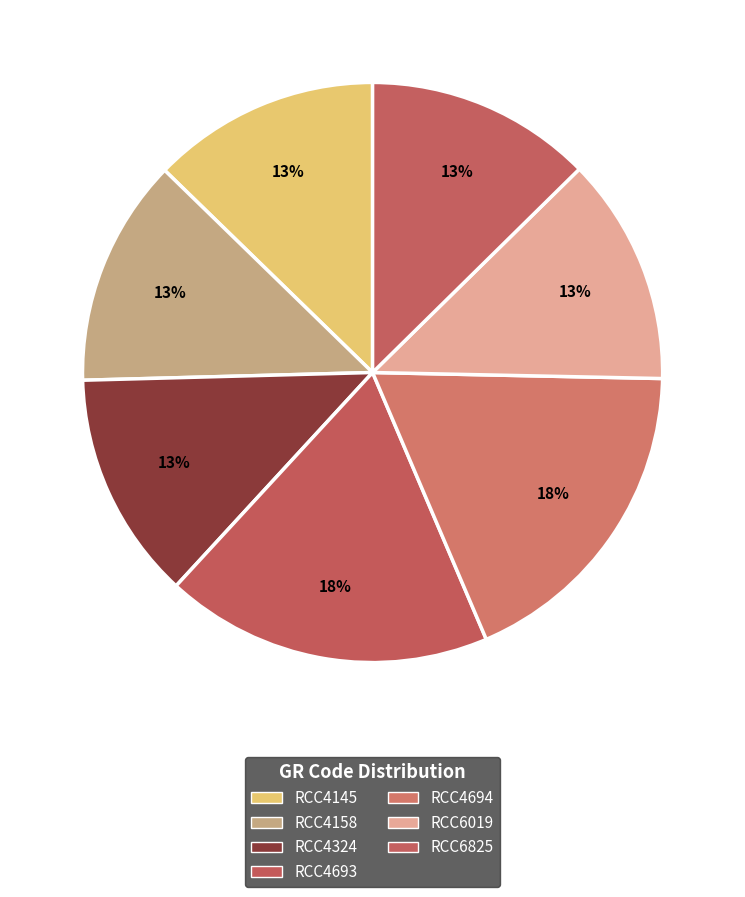

How much of the chart is everything except RCC6825?

87.4%